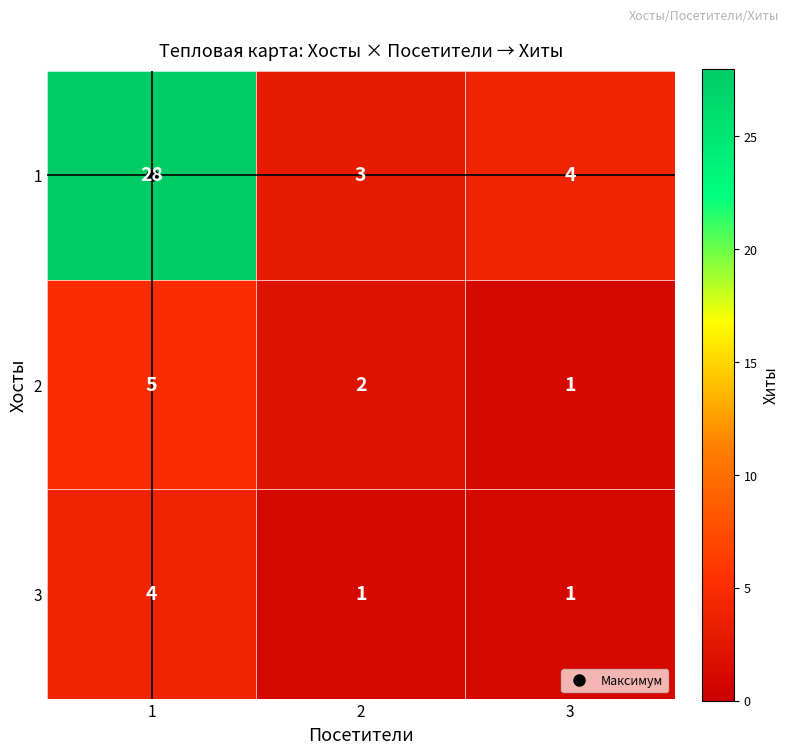

What is the total value across all series at 3?

6